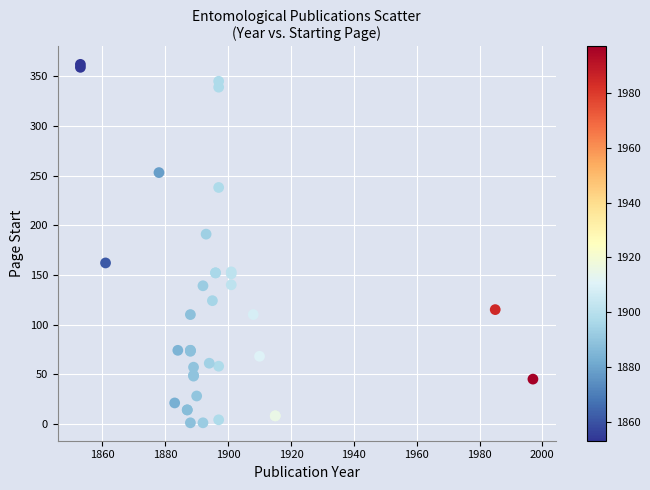

What Y value in the scatter plot is closest to 181?

191